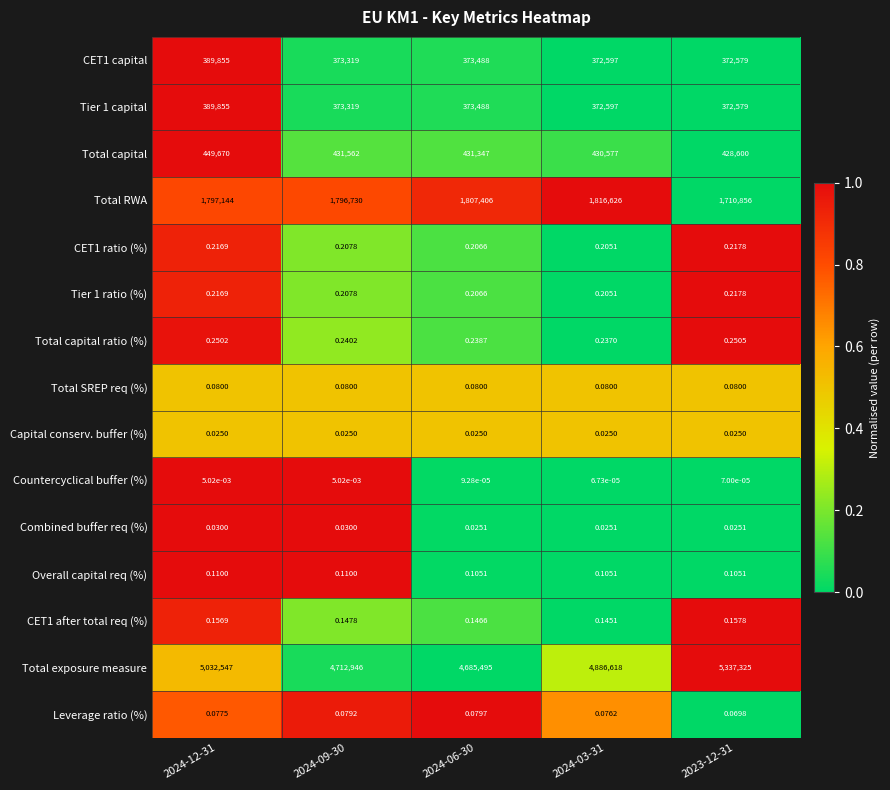

Which series has the largest total across all categories?

Total exposure measure